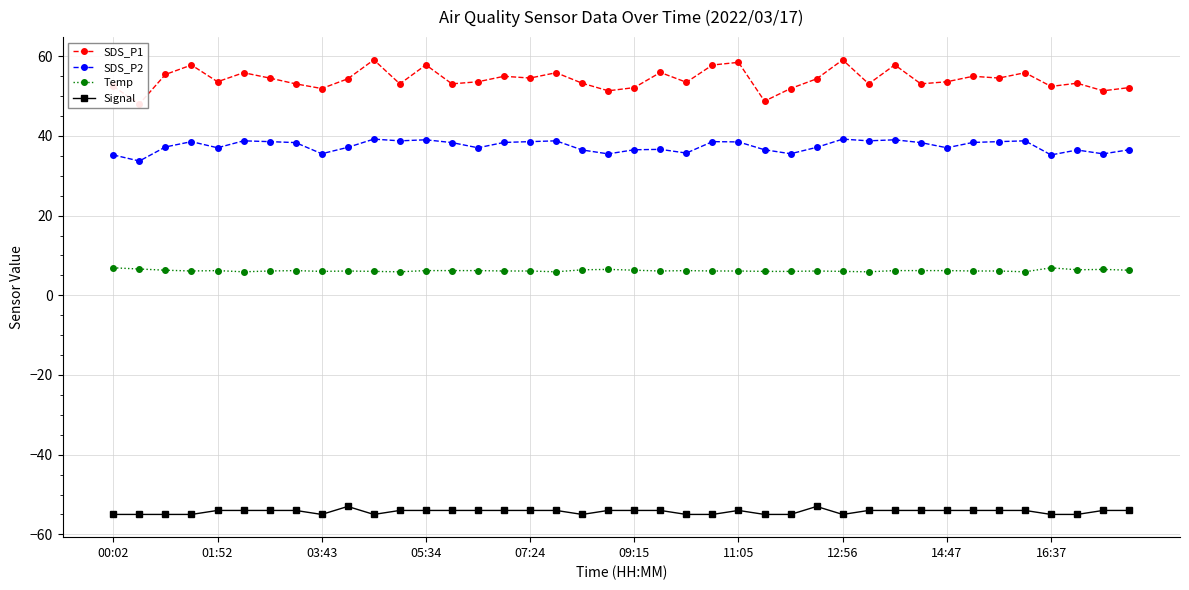

True or false: Temp and SDS_P2 cross at least once.

False